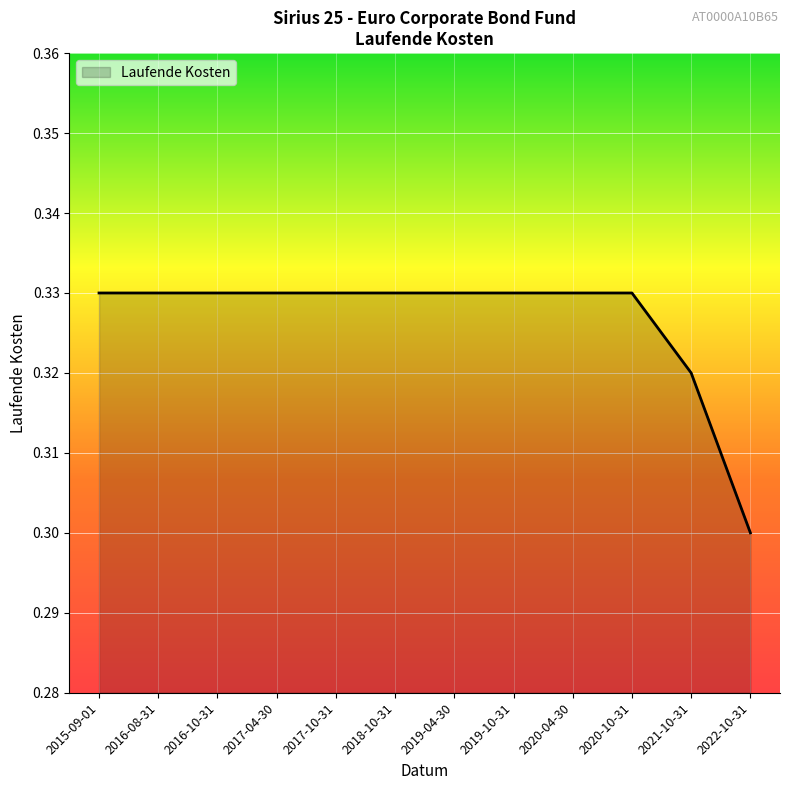

What is the sum of the values at 2020-04-30 and 2017-04-30?

0.7